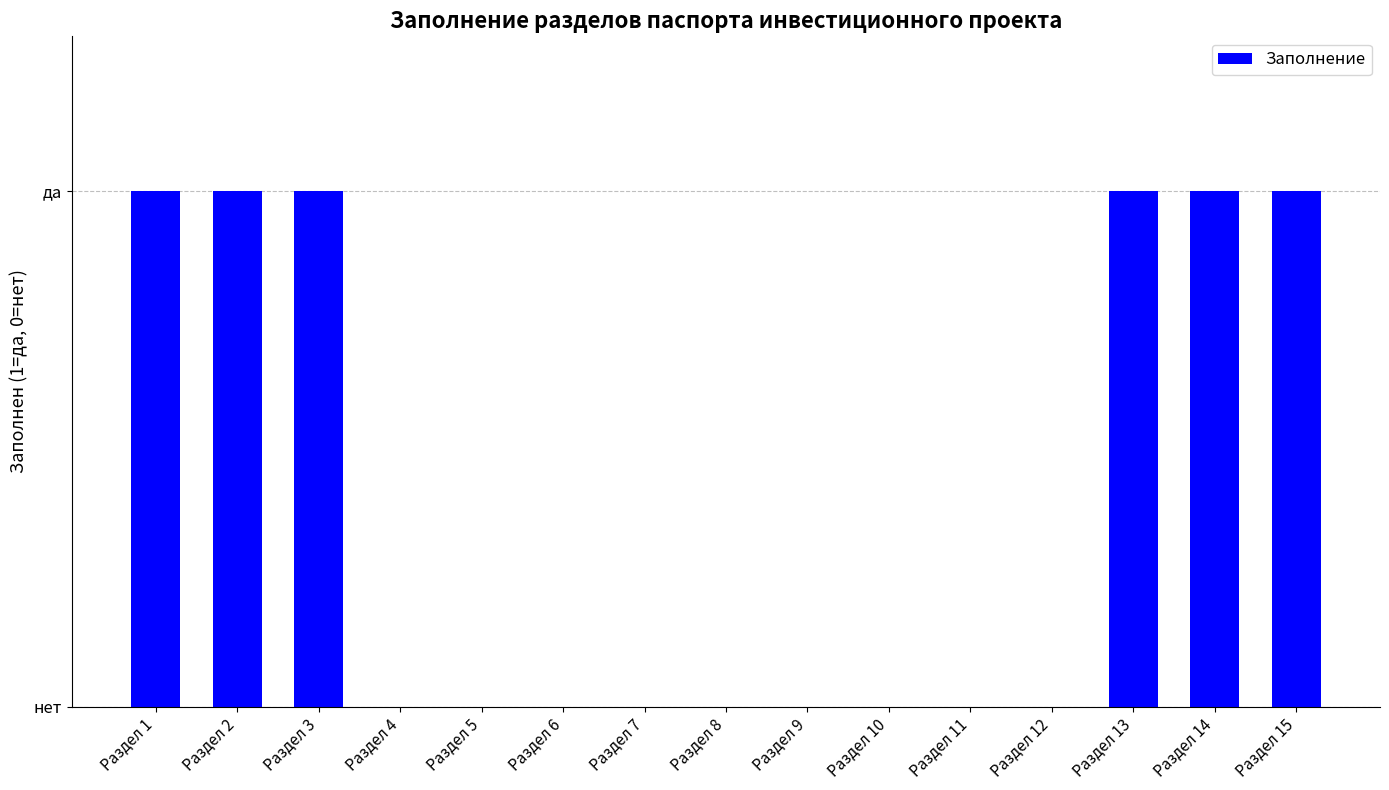

Are the bars horizontal?

No